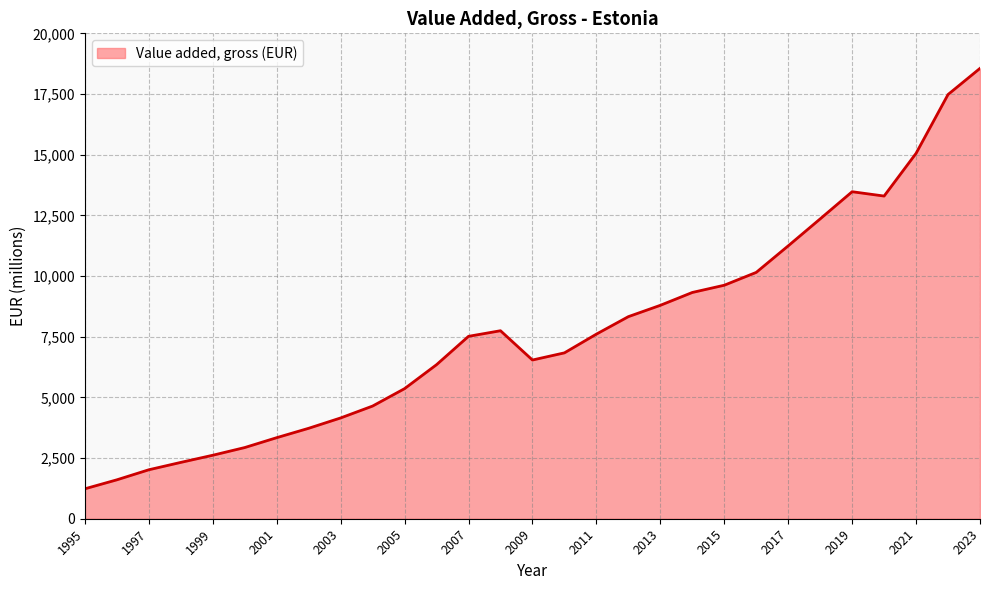

What is the minimum value shown in the chart?

1233.8